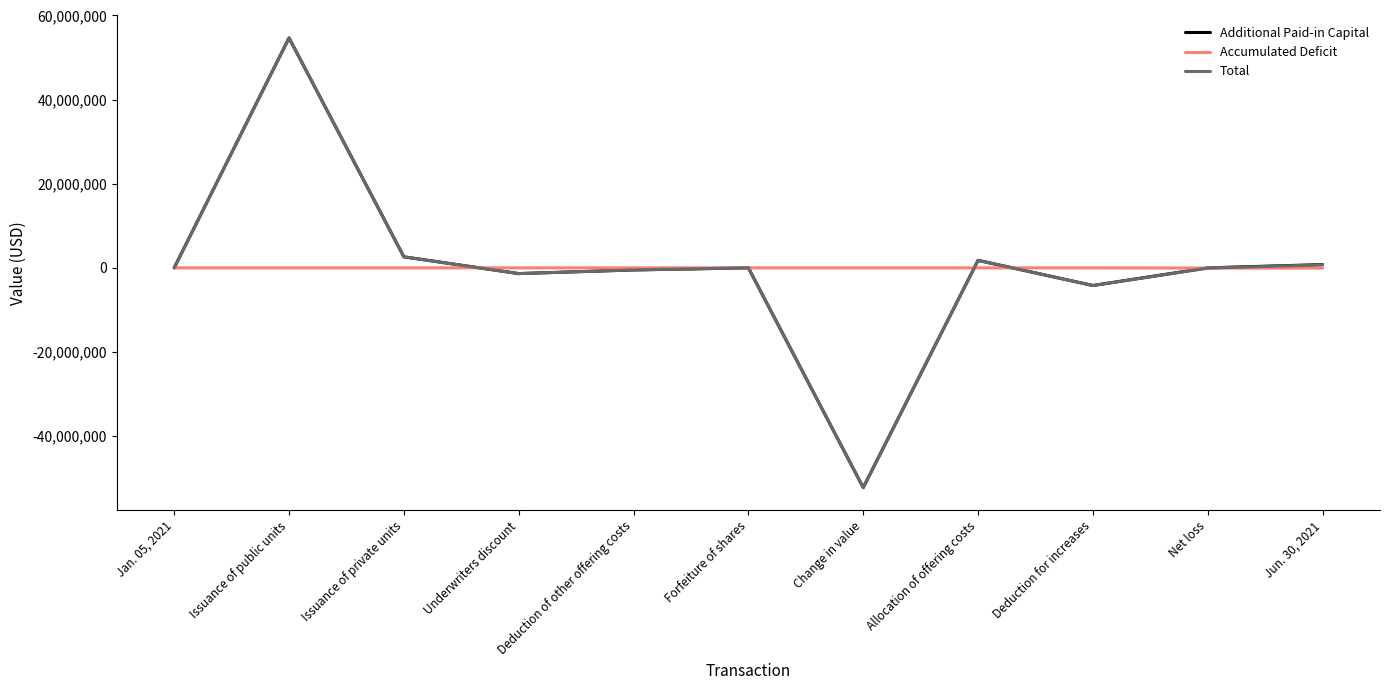

The value of Accumulated Deficit at Issuance of public units is 0. True or false?

True